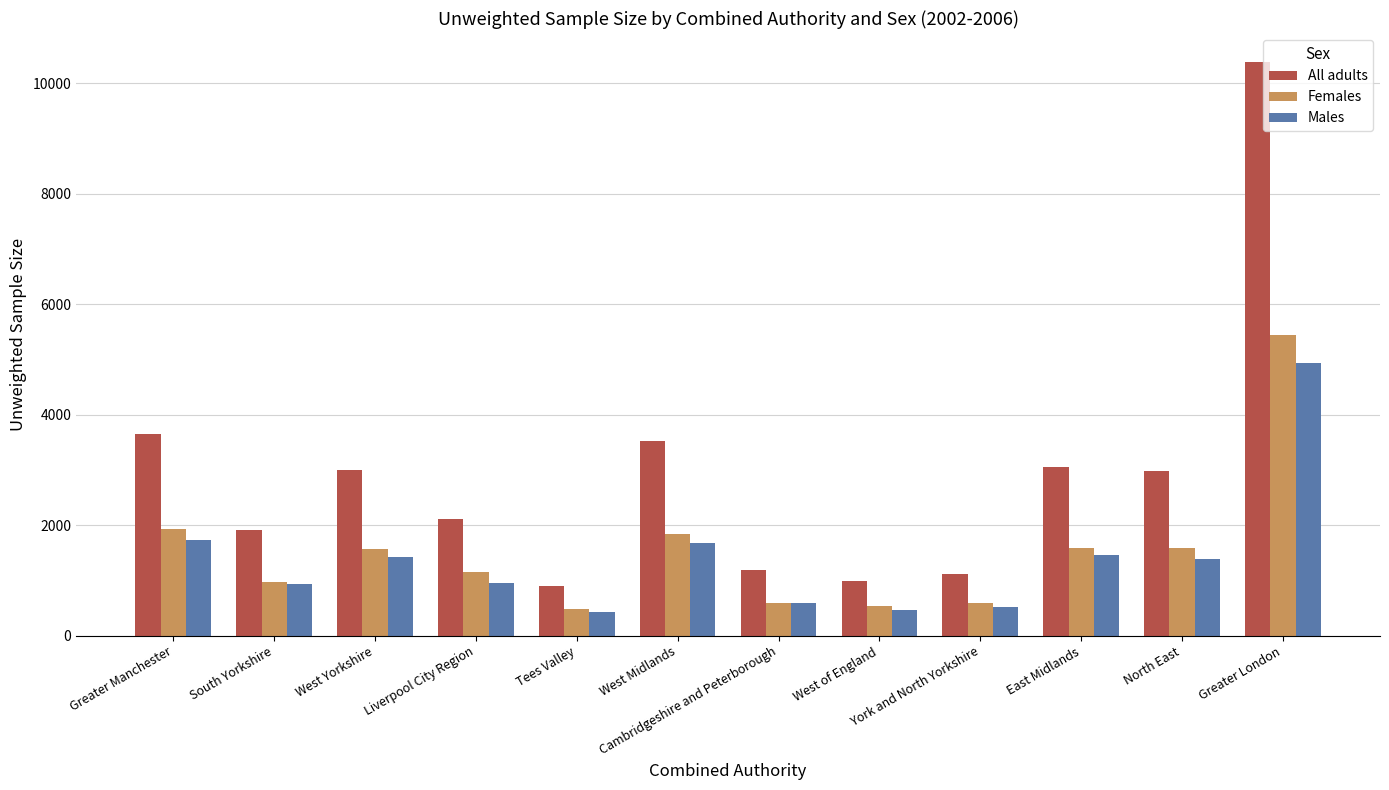

What is the label of the 10th bar from the right?

West Yorkshire